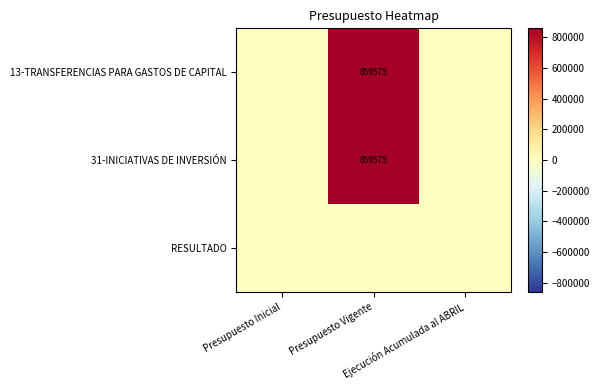

How many values in the 13-TRANSFERENCIAS PARA GASTOS DE CAPITAL series exceed 0?

1